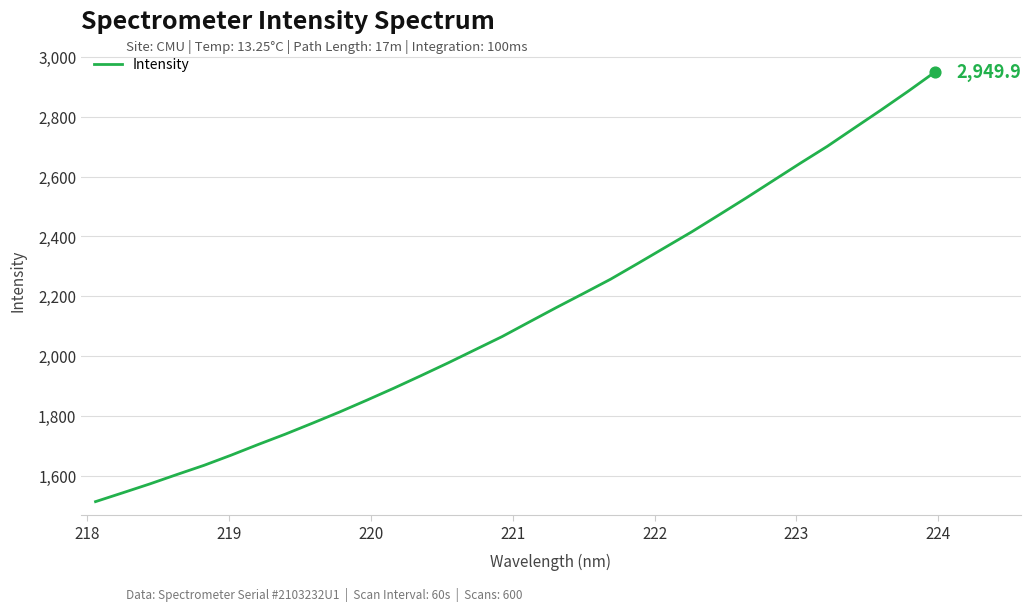

What is the greatest value displayed?

2949.9